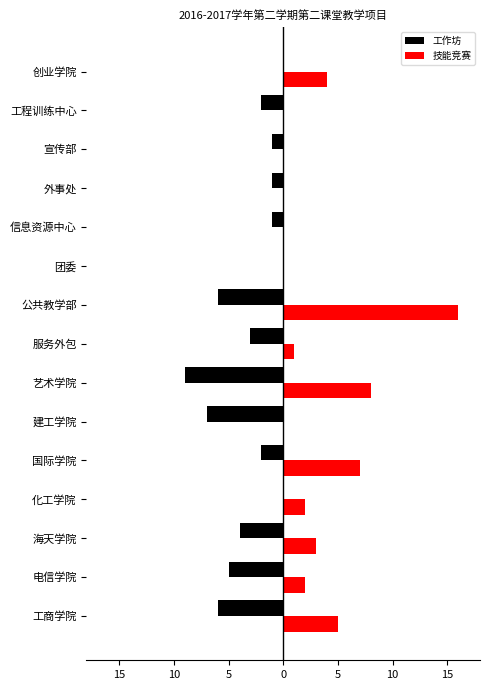

What are all the series names shown in the legend?

工作坊, 技能竞赛